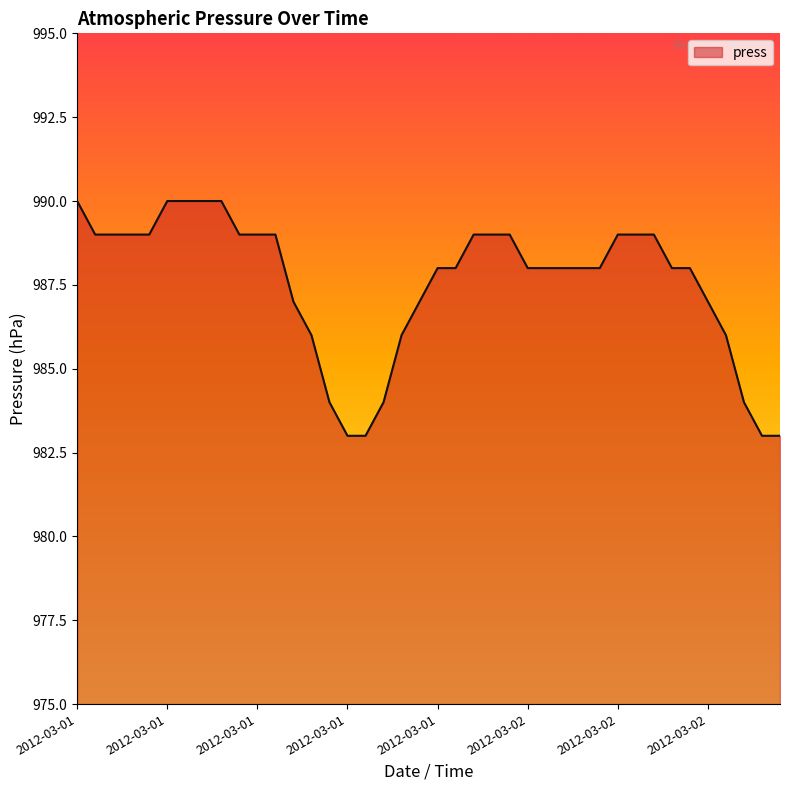

What is the greatest value displayed?

990